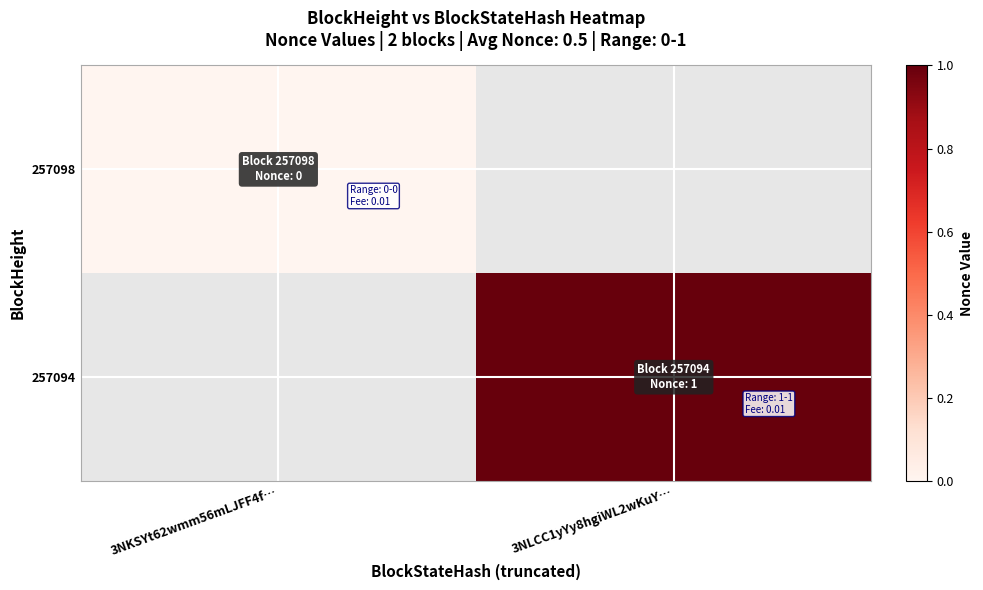

Rank the series by their maximum value, from lowest to highest.

257098, 257094